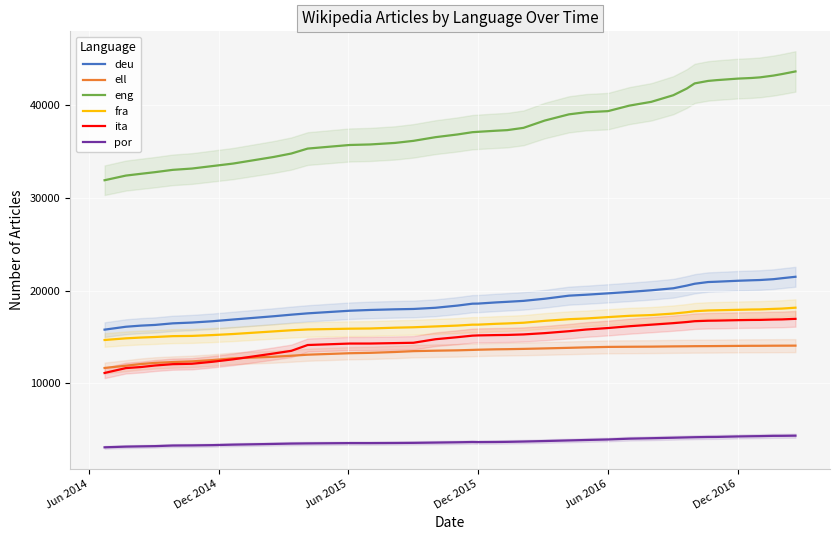

What is the minimum value for ita?

11121